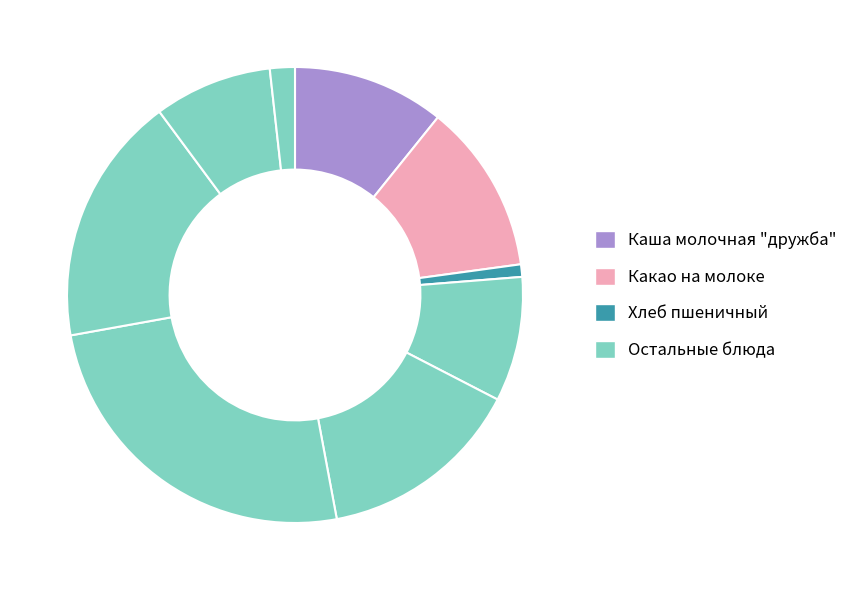

Which category has the smallest portion of the pie?

Хлеб пшеничный